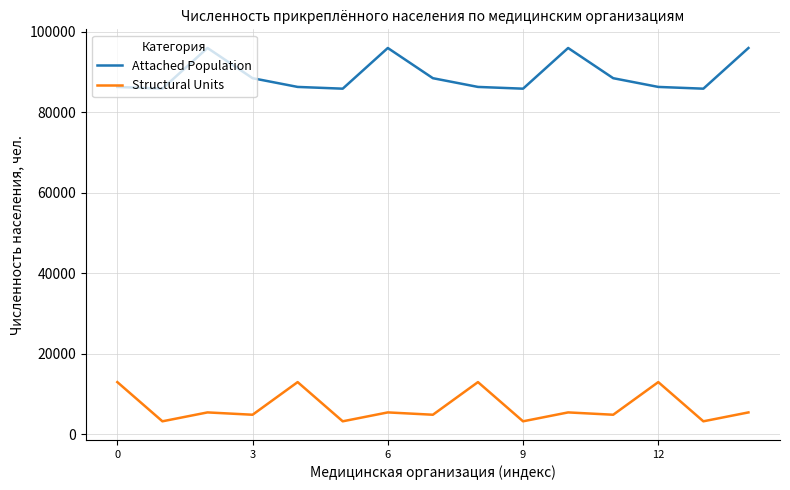

Which series has the largest total across all categories?

Attached Population